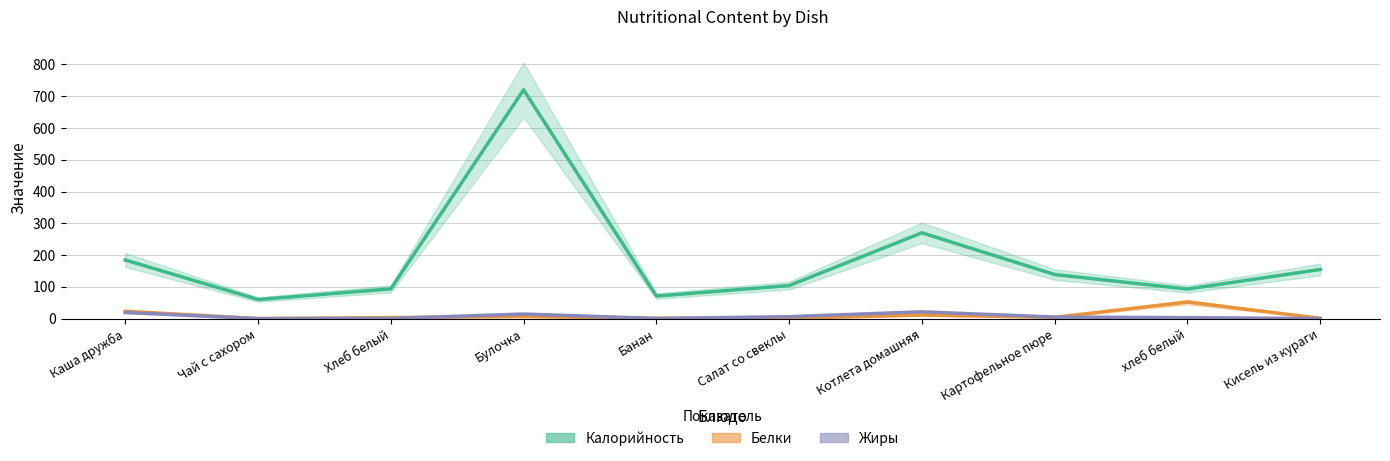

Is the value of Белки at Банан greater than the value of Жиры at Салат со свеклы?

No